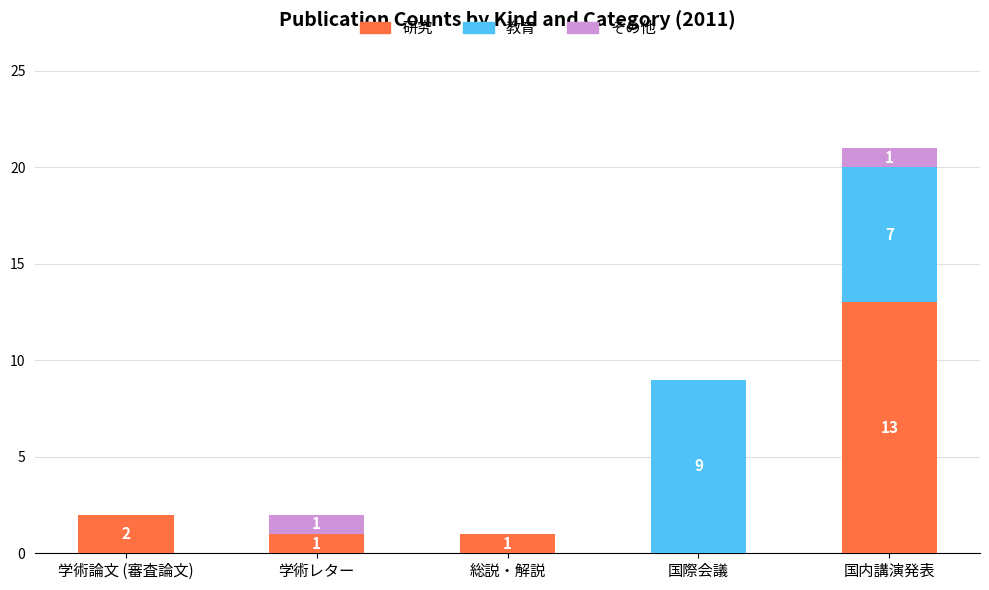

Are the bars horizontal?

No